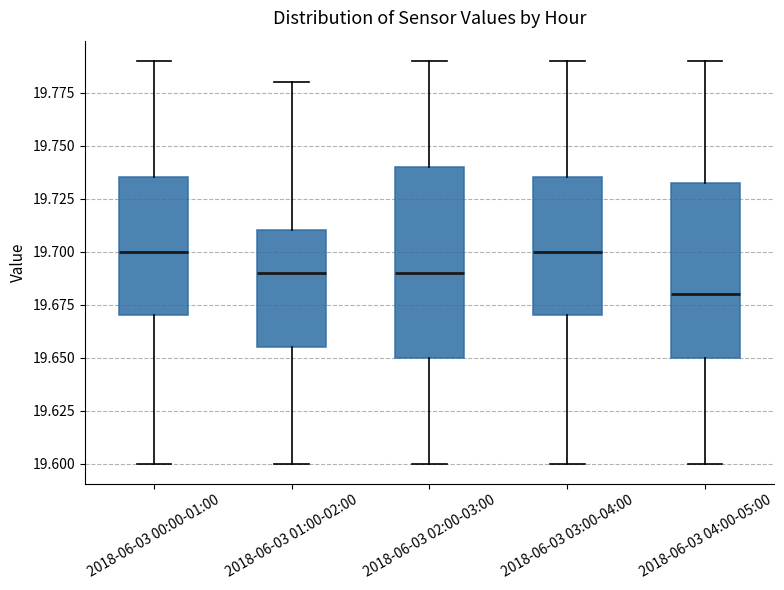

Reading left to right, transcribe this box plot: for each box, give where its median line is, the range the box spans, and where its two whiskers end, as read against the y-axis. The values are not printed on the chart, so give them approximately, as read against the axis.

2018-06-03 00:00-01:00: median 19.700, box 19.670 to 19.735, whiskers 19.600 to 19.790
2018-06-03 01:00-02:00: median 19.690, box 19.655 to 19.710, whiskers 19.600 to 19.780
2018-06-03 02:00-03:00: median 19.690, box 19.650 to 19.740, whiskers 19.600 to 19.790
2018-06-03 03:00-04:00: median 19.700, box 19.670 to 19.735, whiskers 19.600 to 19.790
2018-06-03 04:00-05:00: median 19.680, box 19.650 to 19.735, whiskers 19.600 to 19.790